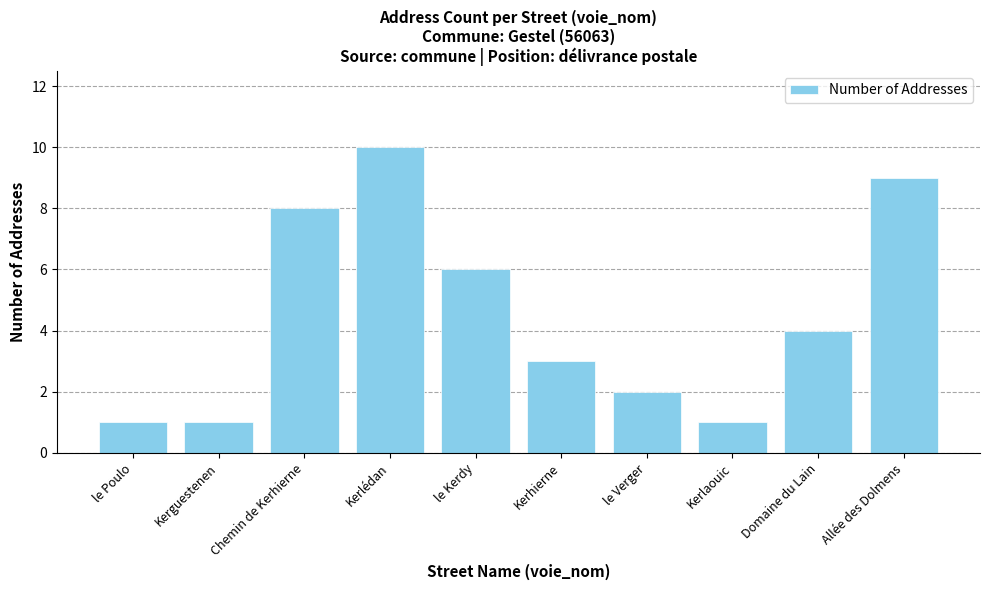

The chart shows a value of 3 at le Kerdy. True or false?

False